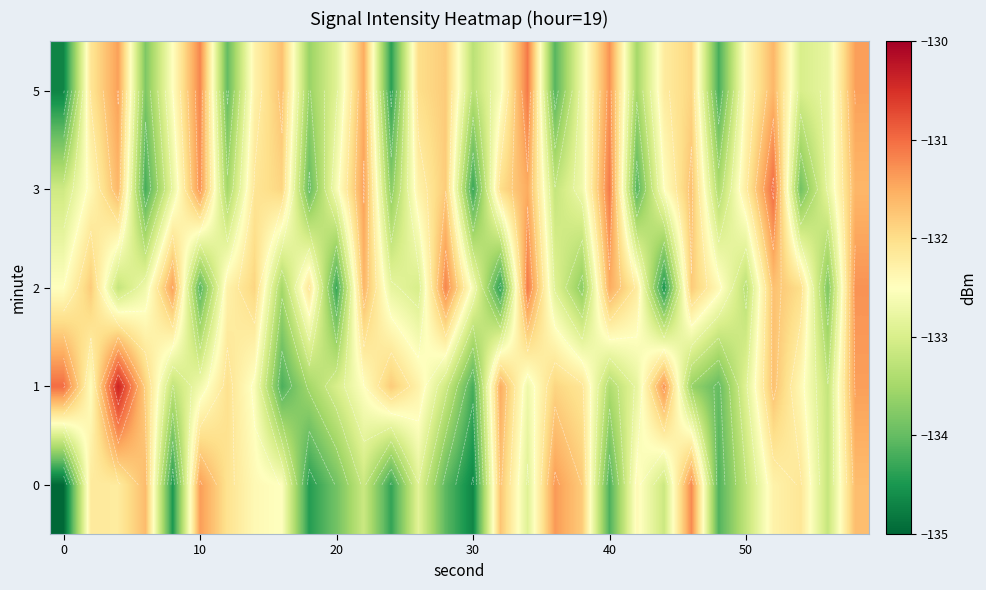

What is the highest value of the 1 series?

-130.4